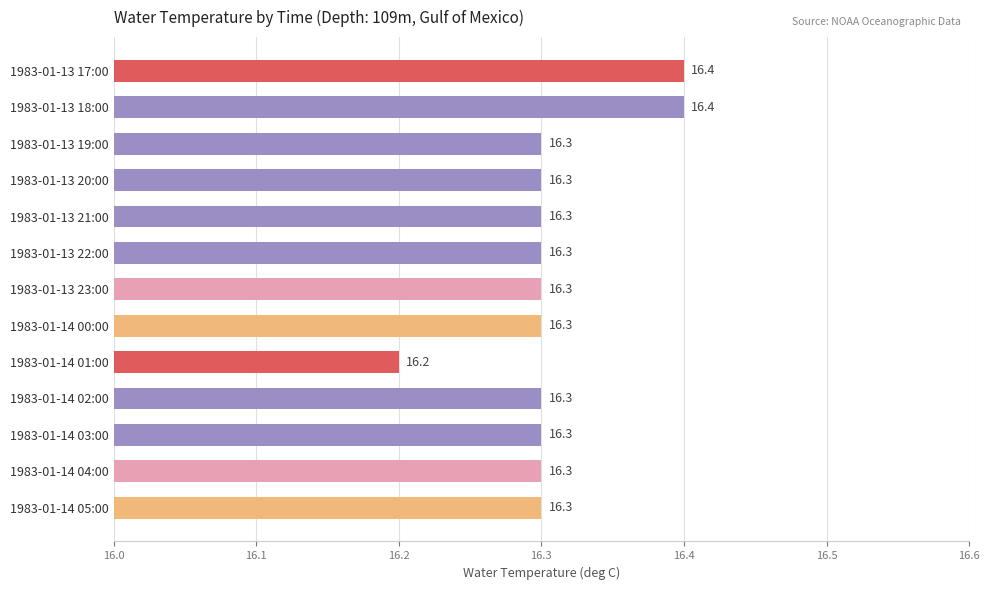

Does the chart contain any negative values?

No